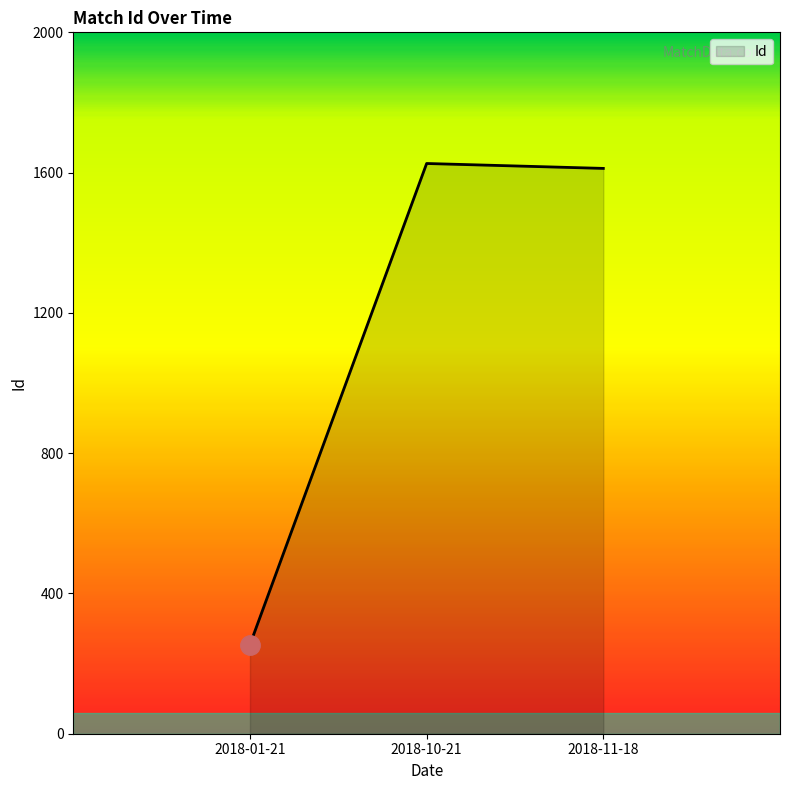

What is the average value?

1164